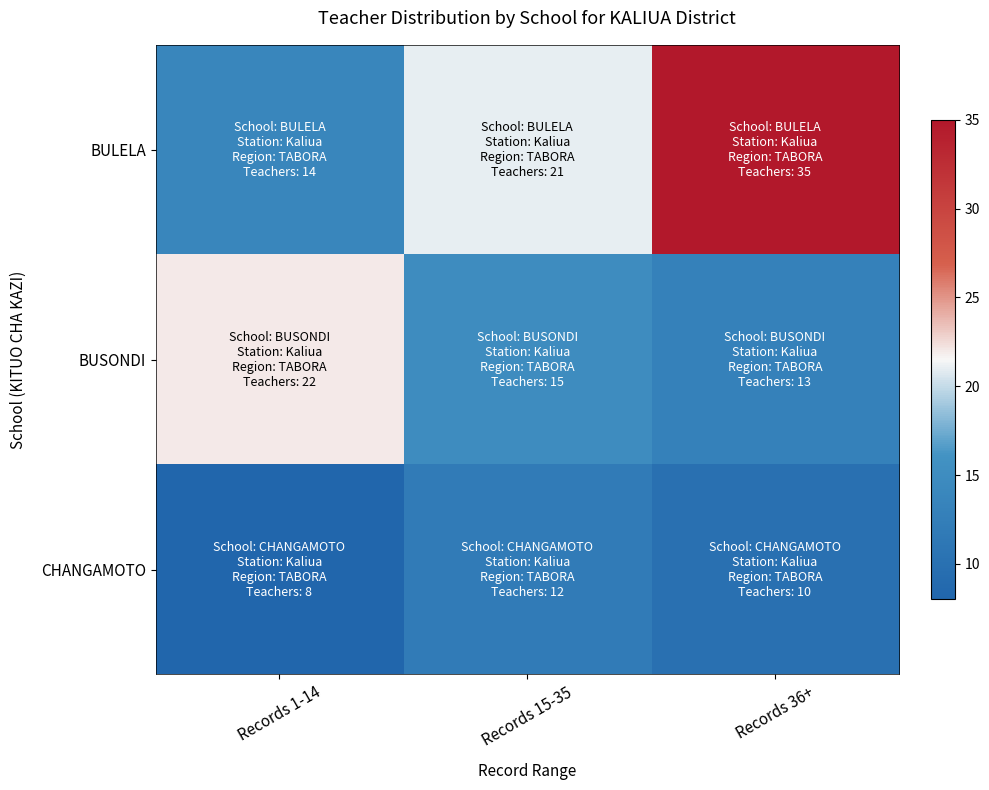

Reading left to right, what are all the values shown in this chart?

BULELA: Records 1-14=14	Records 15-35=21	Records 36+=35
BUSONDI: Records 1-14=22	Records 15-35=15	Records 36+=13
CHANGAMOTO: Records 1-14=8	Records 15-35=12	Records 36+=10